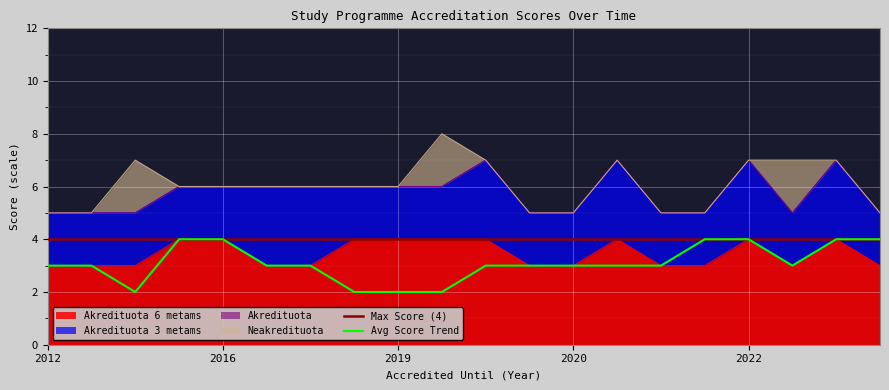

How many positive values does the Neakredituota series have?

3